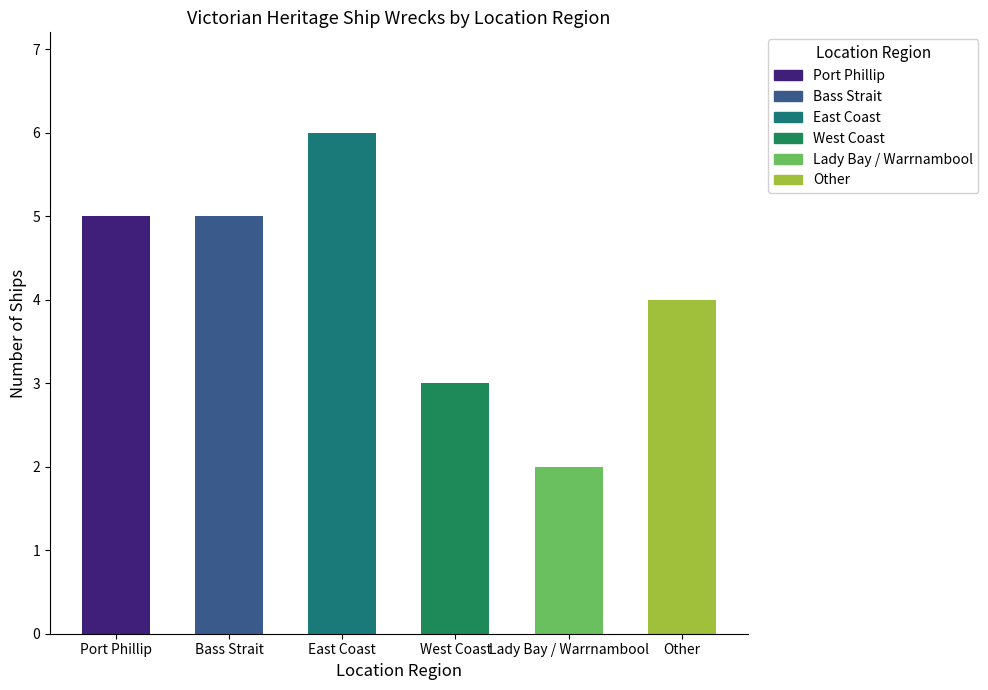

At which category does the chart reach its peak across all series?

East Coast